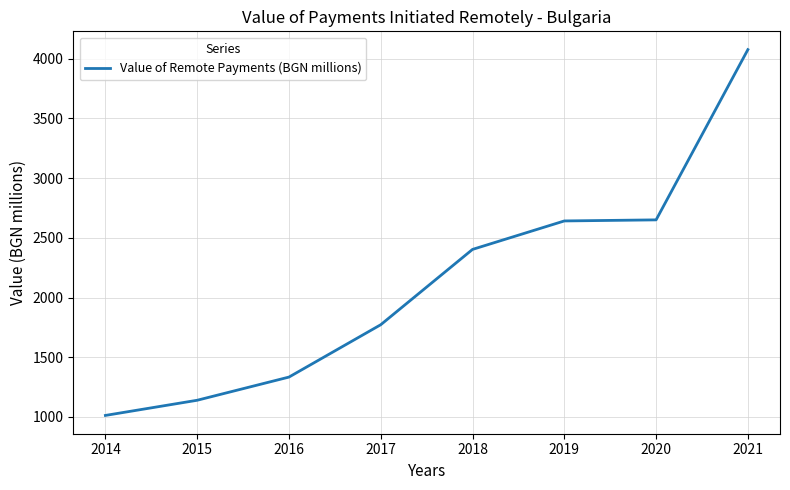

Does the chart have visible grid lines?

Yes